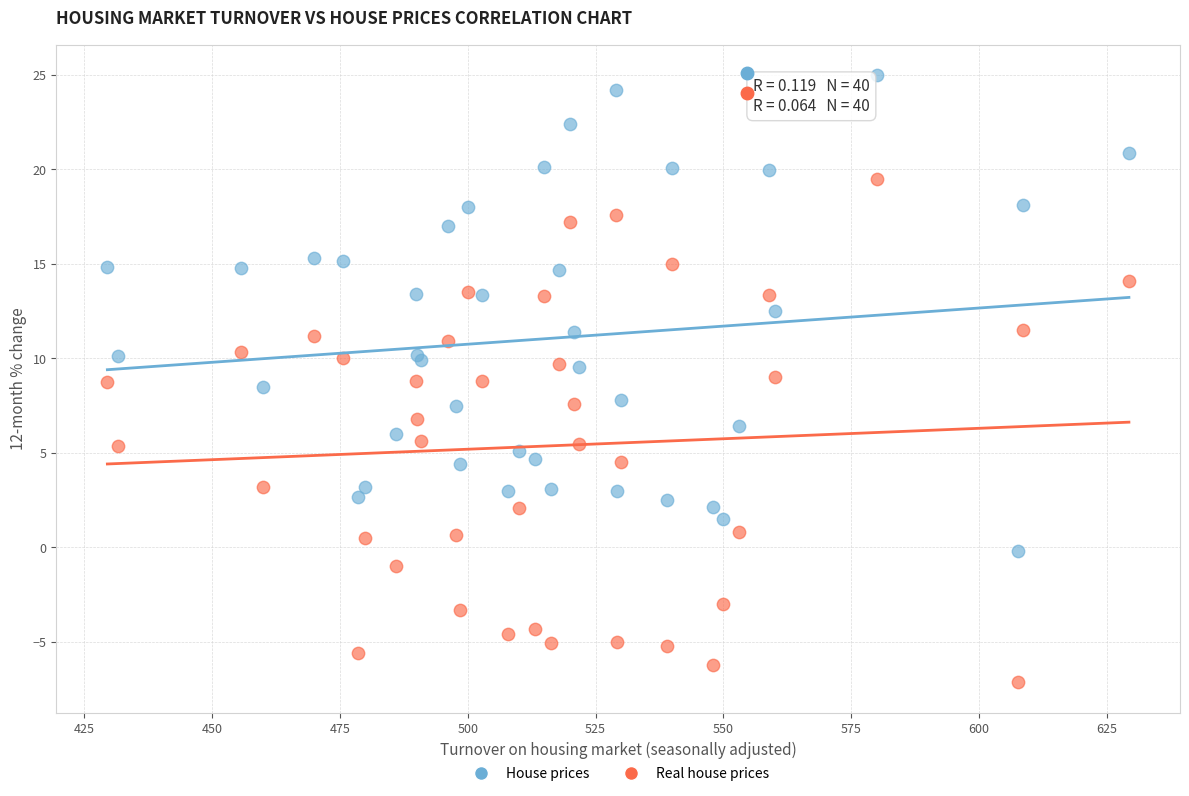

Which series reaches the minimum Y coordinate?

Real house prices